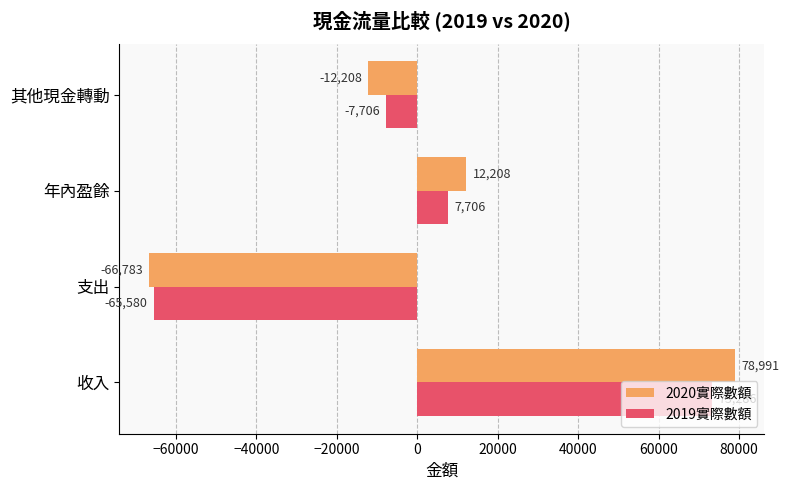

Rank the series at 年內盈餘 from highest to lowest value.

2020實際數額, 2019實際數額